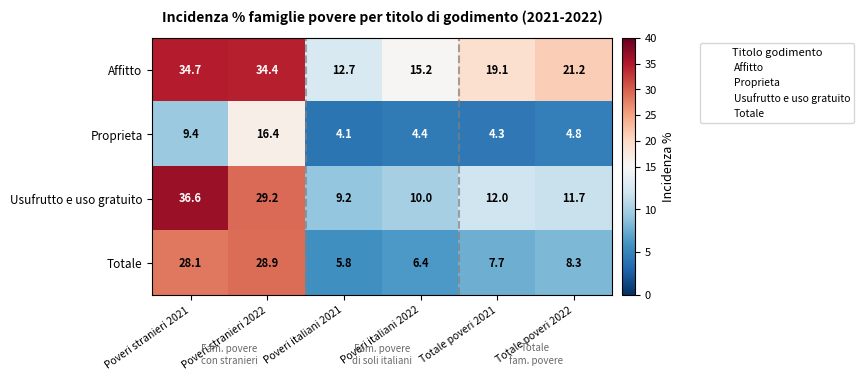

How many categories are shown in the chart?

6